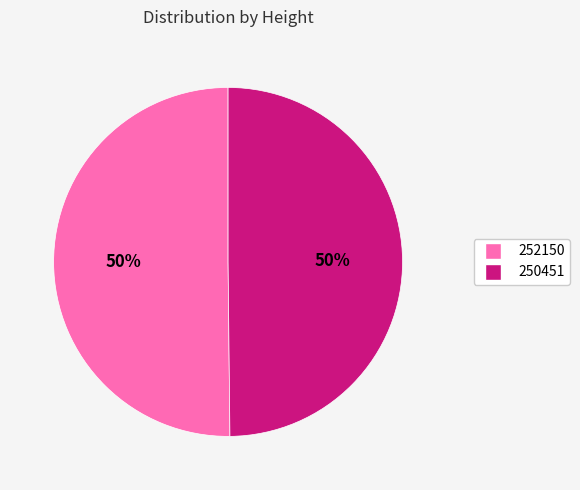

How many slices are in this pie chart?

2